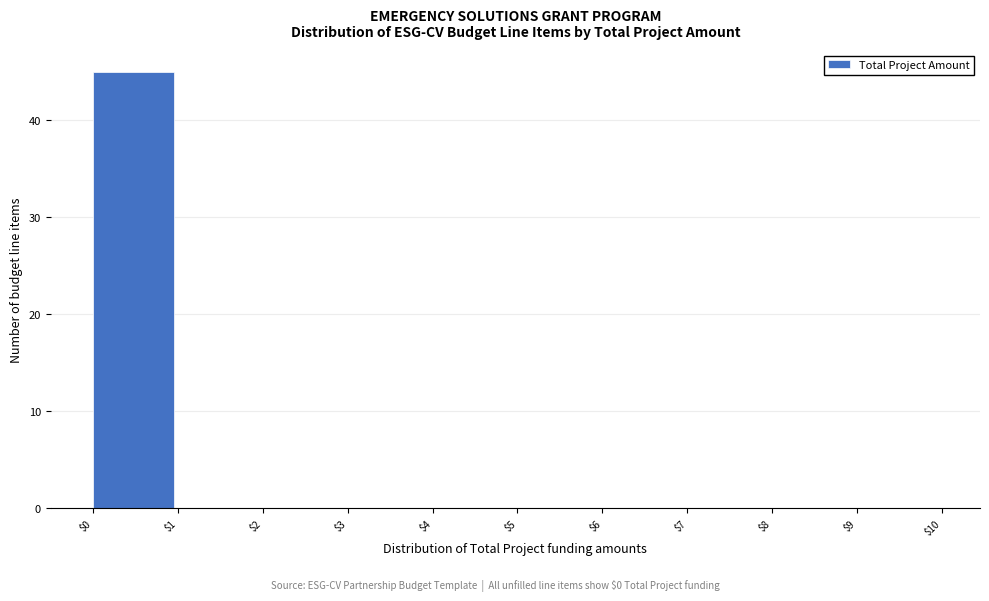

Is it true that the value at $4 is 0?

True